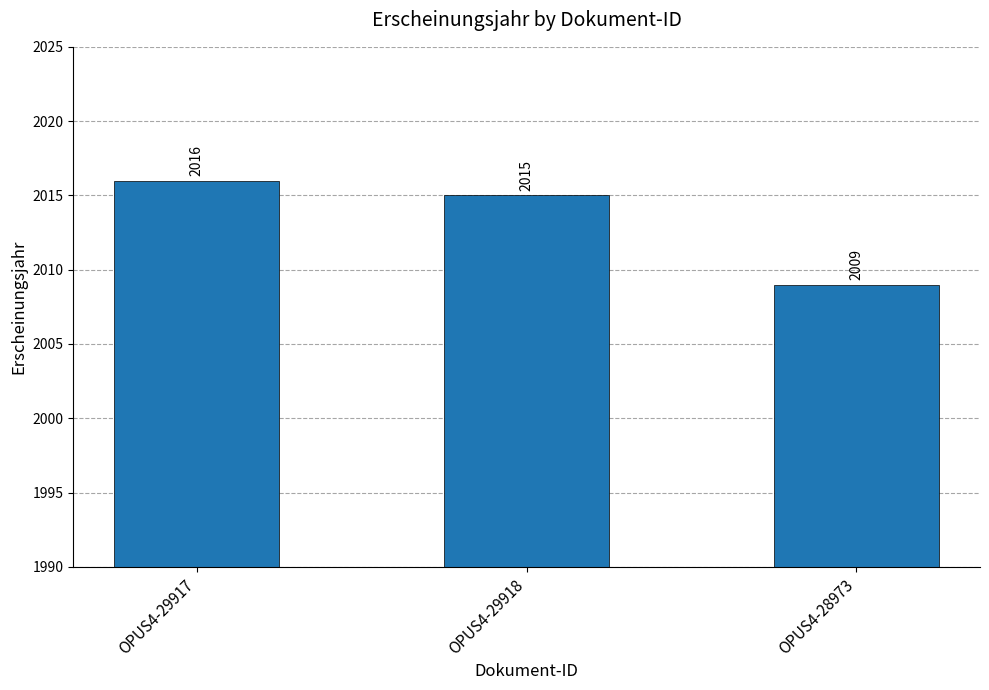

What is the label of the 1st bar from the left?

OPUS4-29917